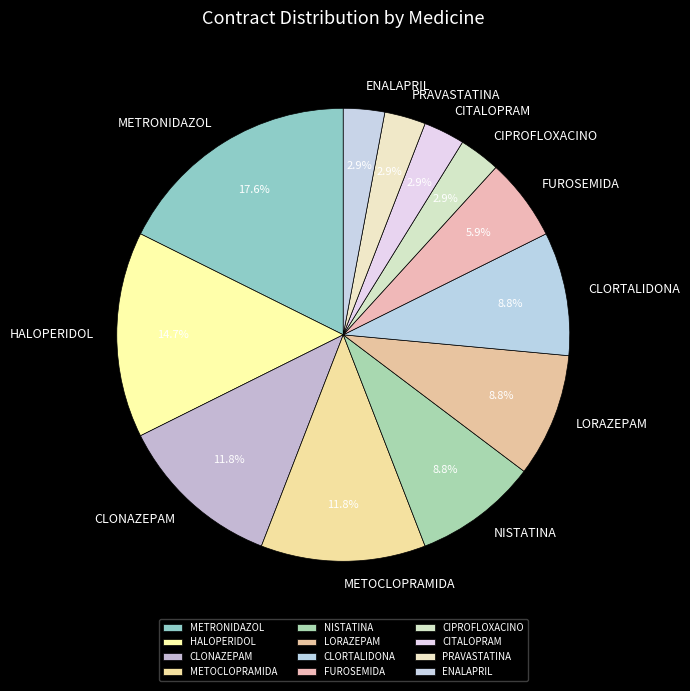

Is it true that METOCLOPRAMIDA is 7% of the pie?

False